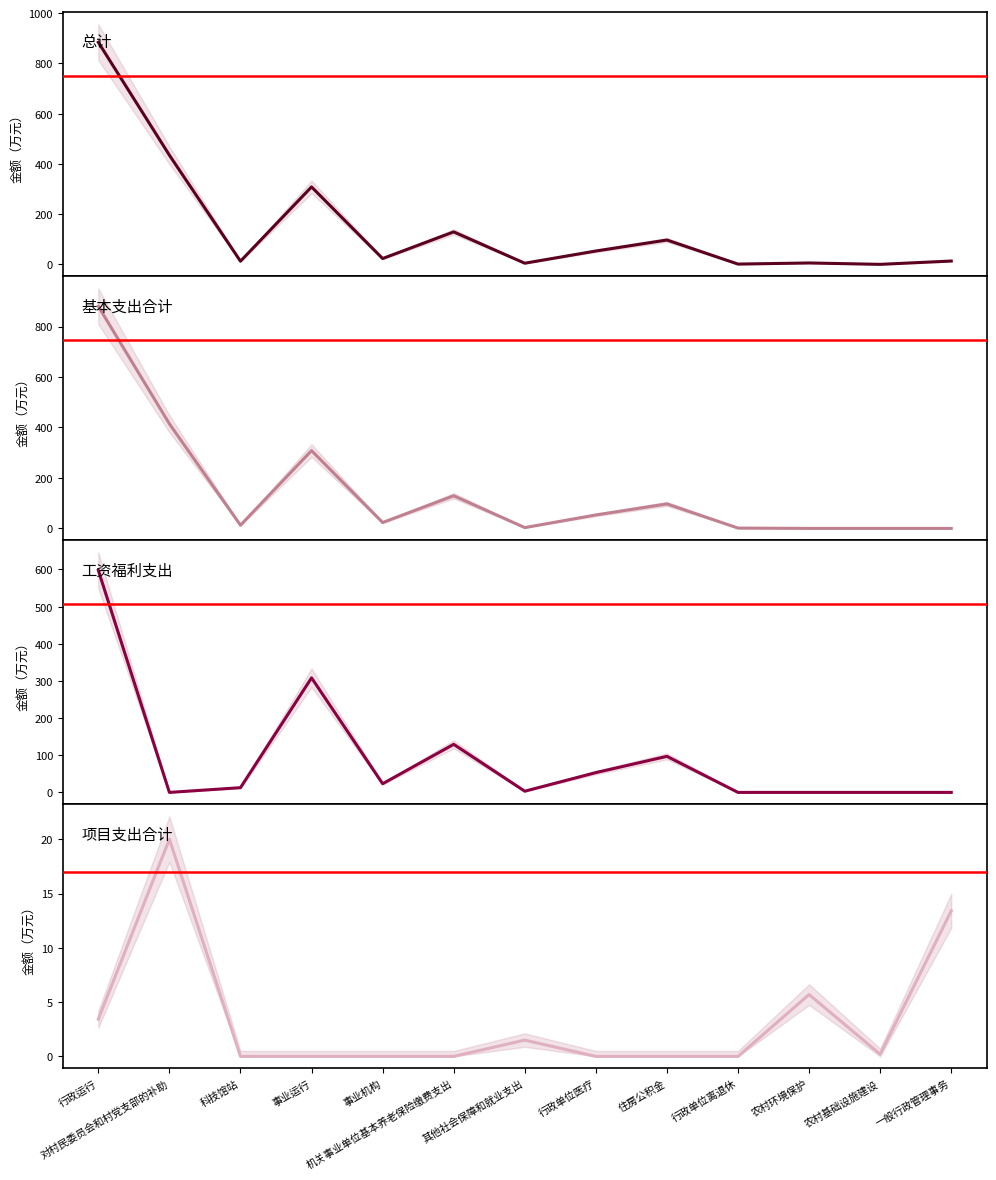

What is the sum of all 基本支出合计 values?

1923.7